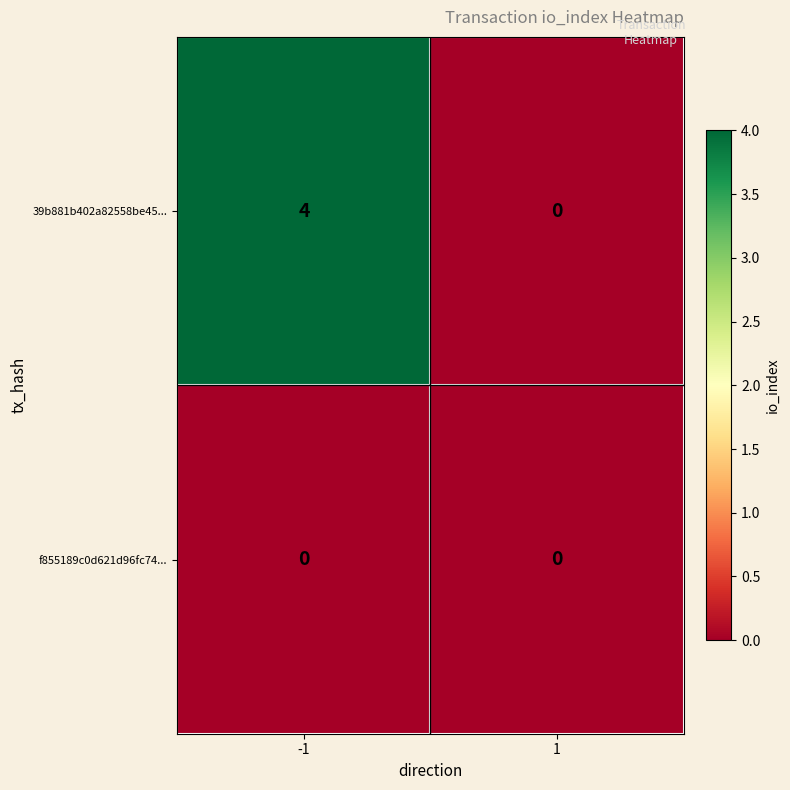

Which series has the largest range (max minus min)?

39b881b402a82558be45...